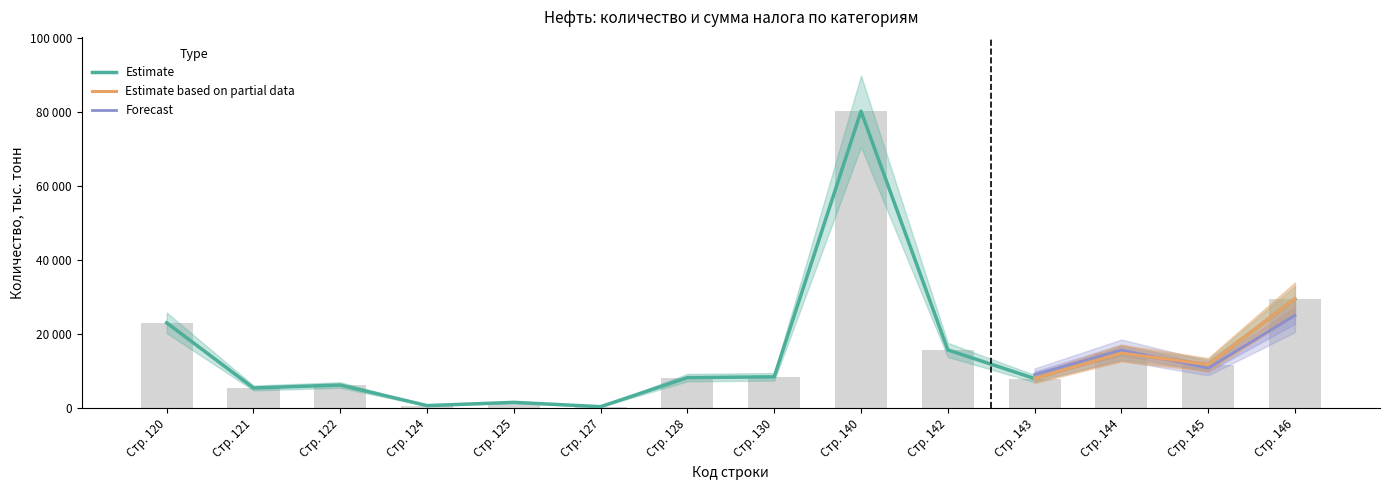

How many data points in Сумма налога are above 8551?

6